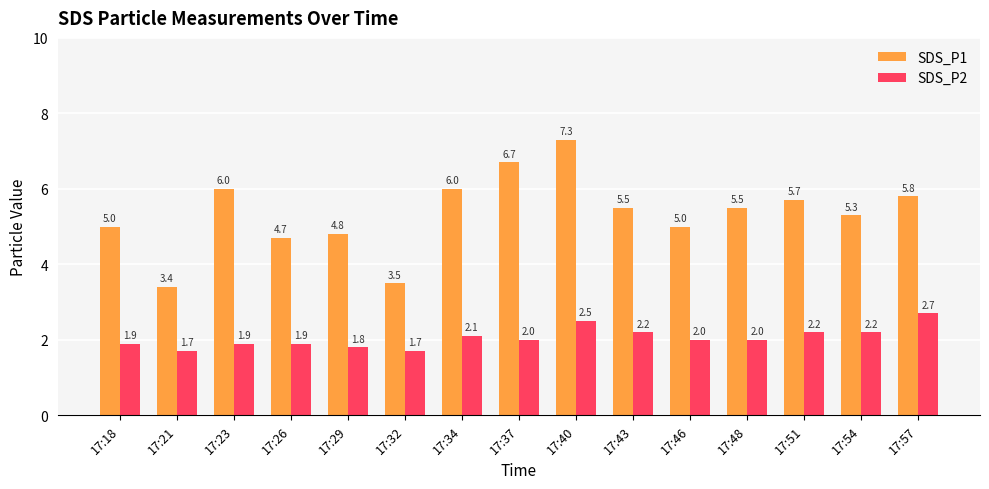

What is the sum of the SDS_P2 values at 17:23 and 17:21?

3.6